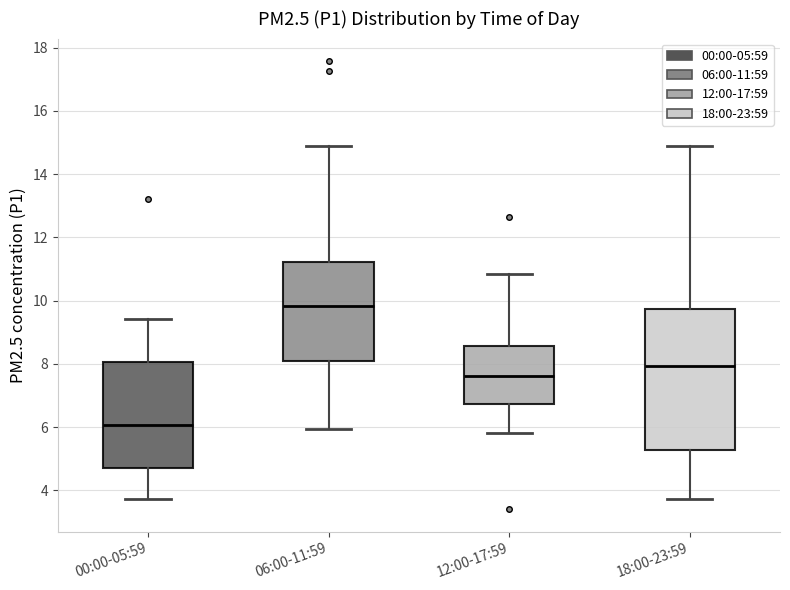

Comparing the boxes themselves (not the whiskers), which one is the tallest?

18:00-23:59